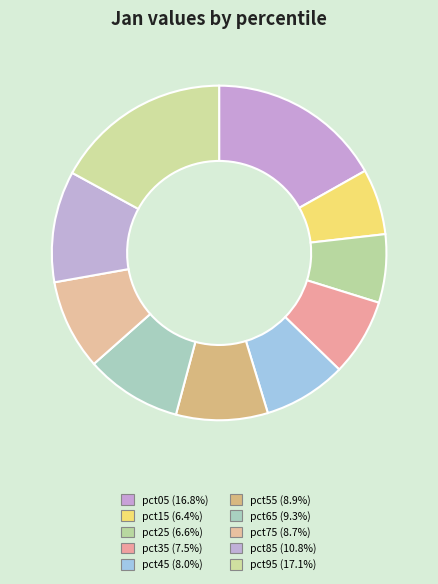

What is the largest slice in the pie chart?

pct95